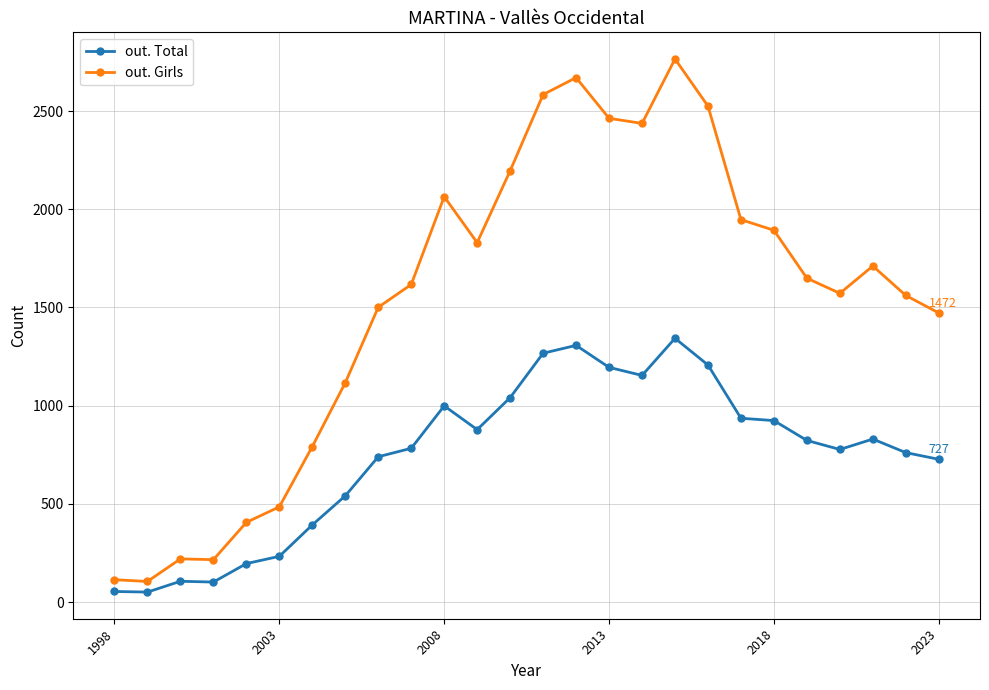

Is the value of out. Total at 25 greater than the value of out. Girls at 24?

No